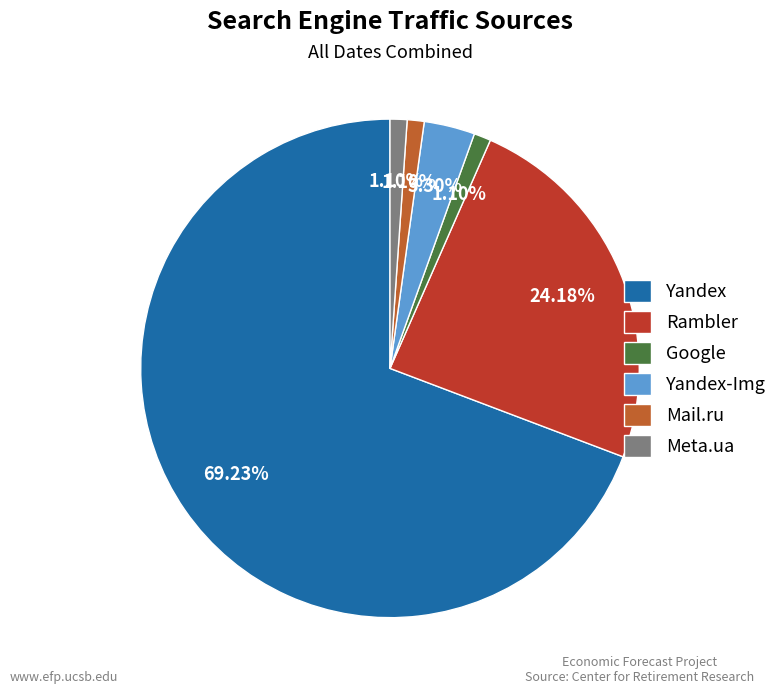

To the nearest percent, what percentage of the pie is Yandex?

69%